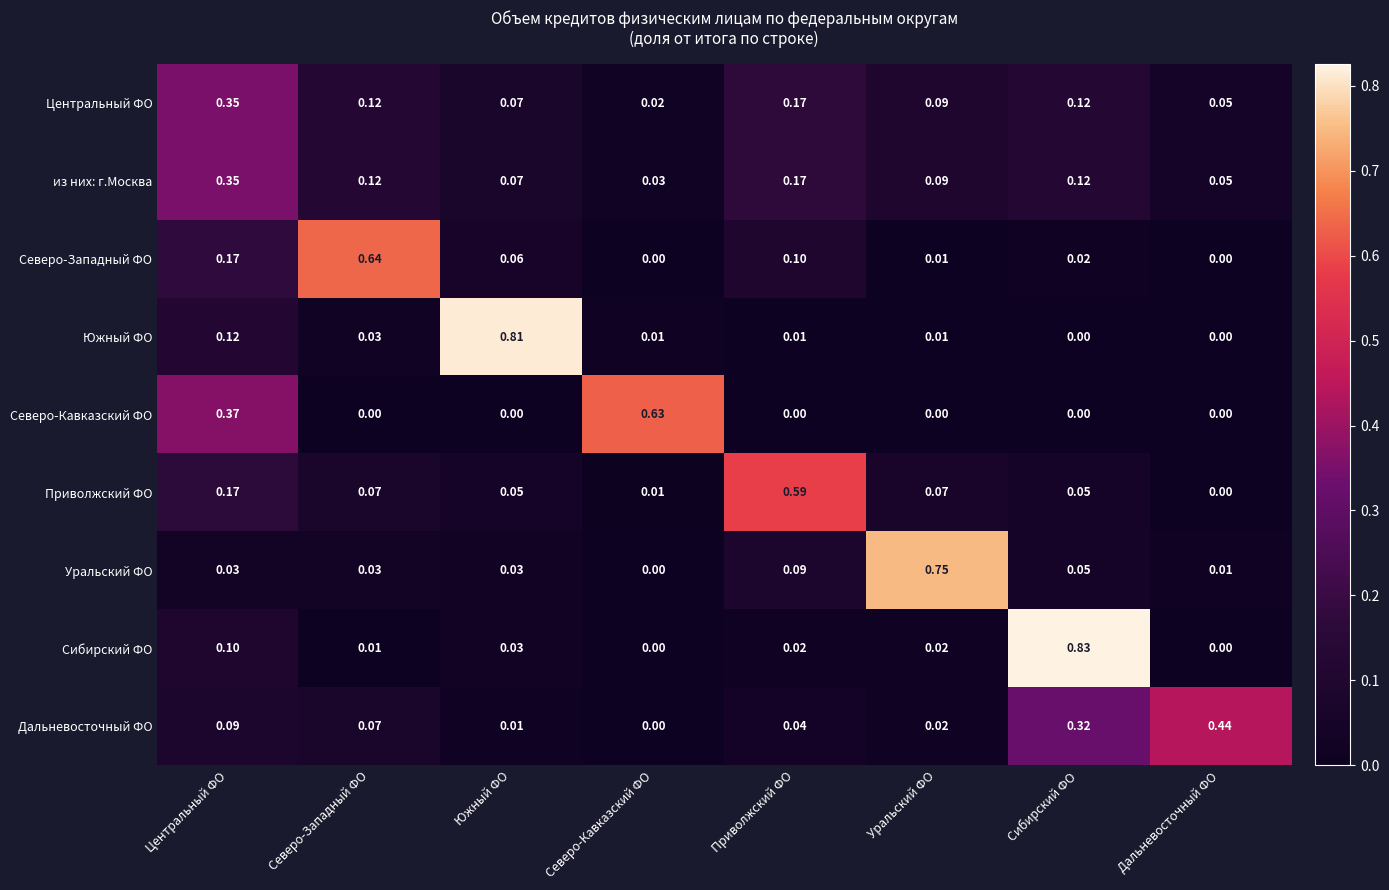

Which label corresponds to the largest value in the chart?

Сибирский ФО